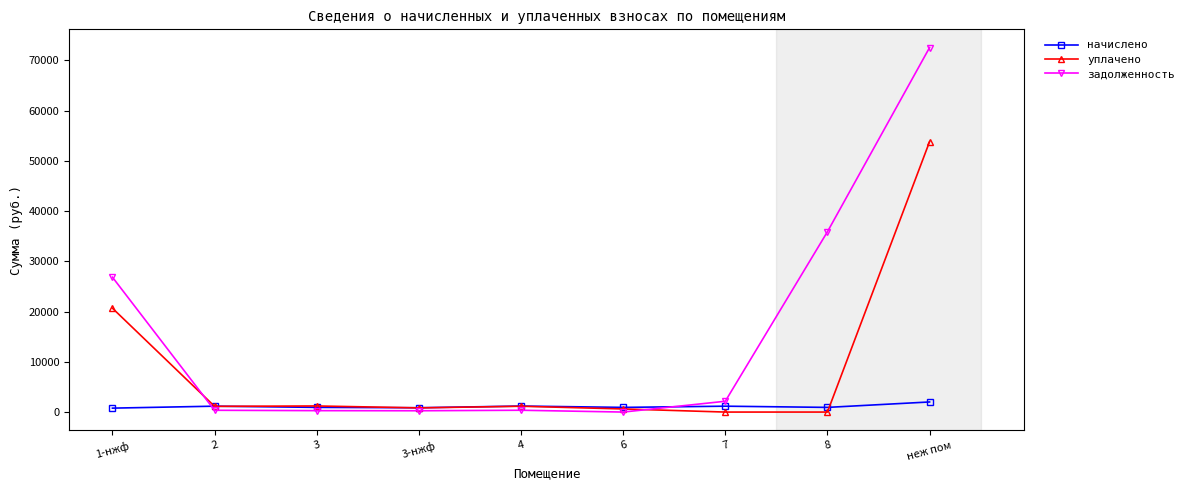

True or false: начислено has more than 0 points higher than both neighbors.

True